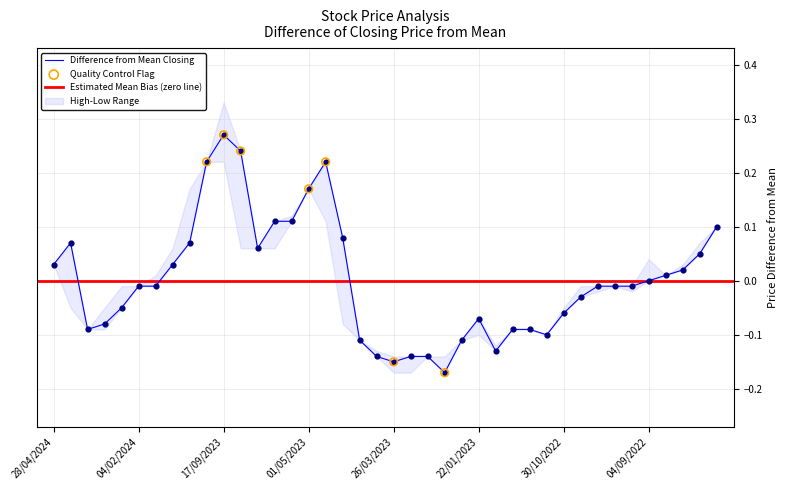

At how many categories does at least one series exceed 0?

17